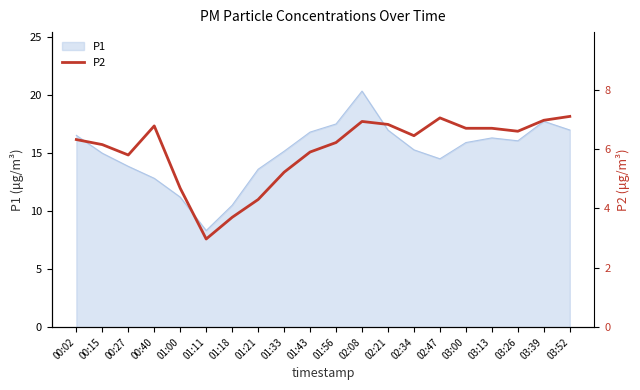

How many lines are shown in the chart?

1